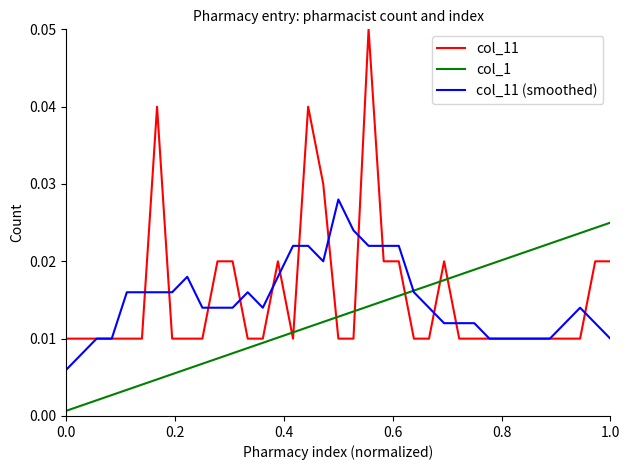

Which series has the largest total across all categories?

col_11